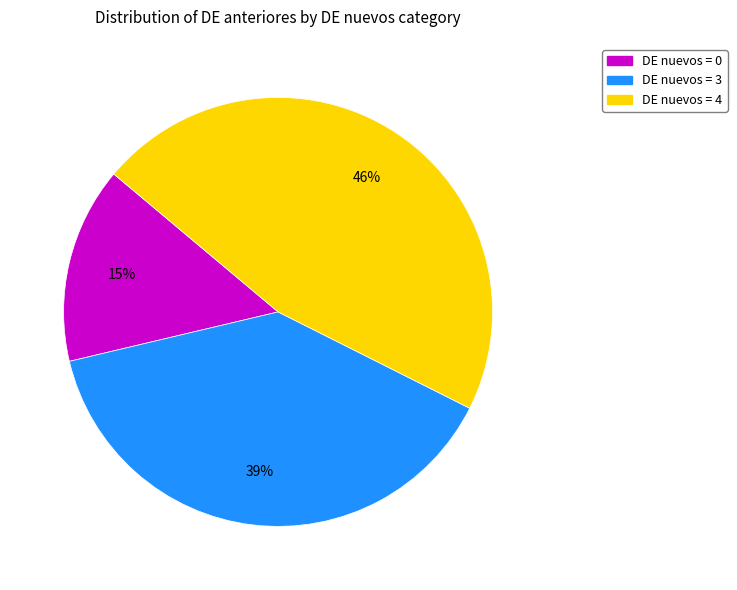

Is there a majority slice in this chart?

No